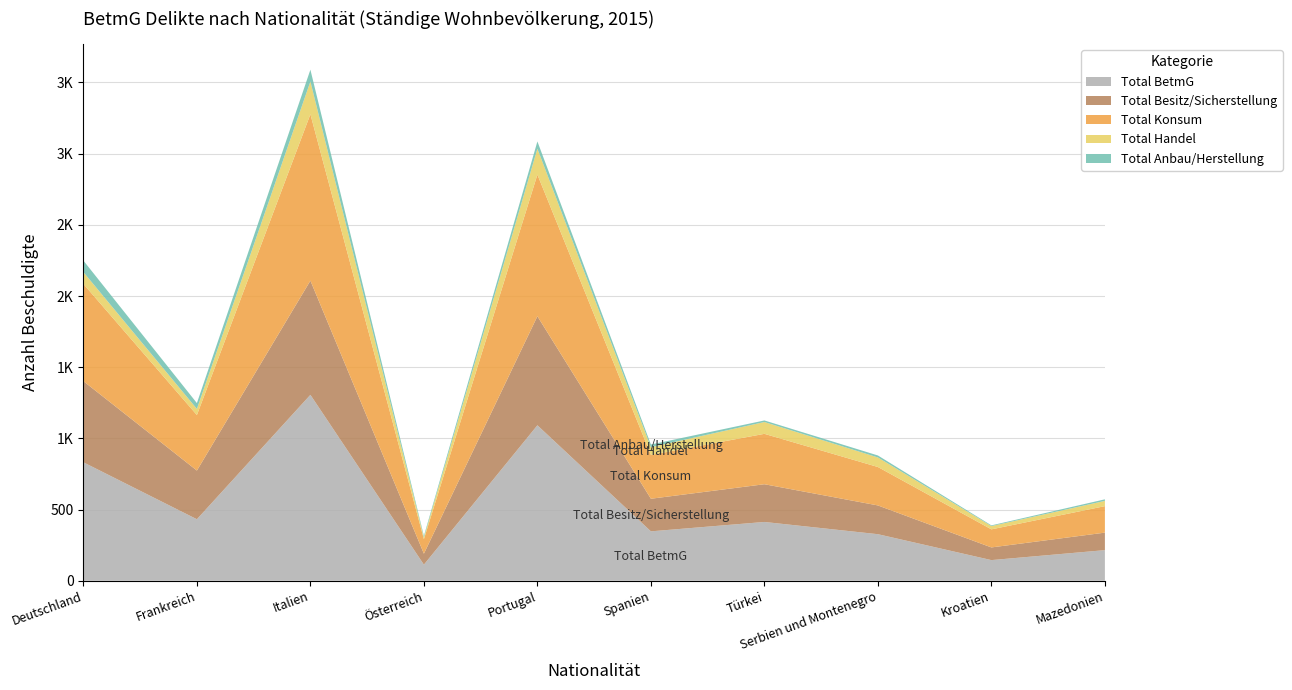

Reading left to right, what are all the values shown in this chart?

Total BetmG: 832	432	1306	113	1092	347	413	327	145	215
Total Besitz/Sicherstellung: 570	342	802	77	766	229	265	202	89	123
Total Konsum: 683	390	1169	102	995	308	354	270	127	186
Total Handel: 83	43	230	12	182	54	83	67	23	37
Total Anbau/Herstellung: 81	41	83	11	51	19	11	14	5	11